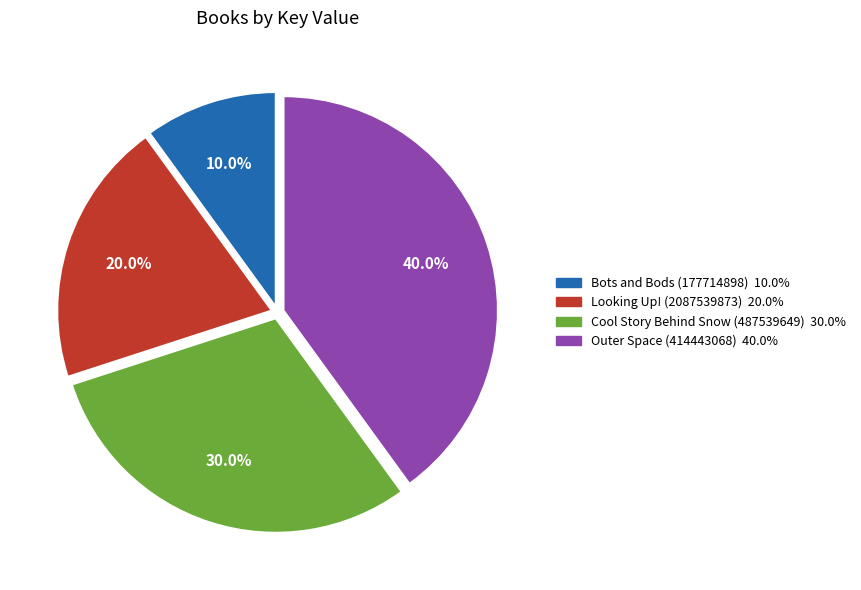

Do Outer Space (414443068) and Cool Story Behind Snow (487539649) together represent more than half of the pie?

Yes